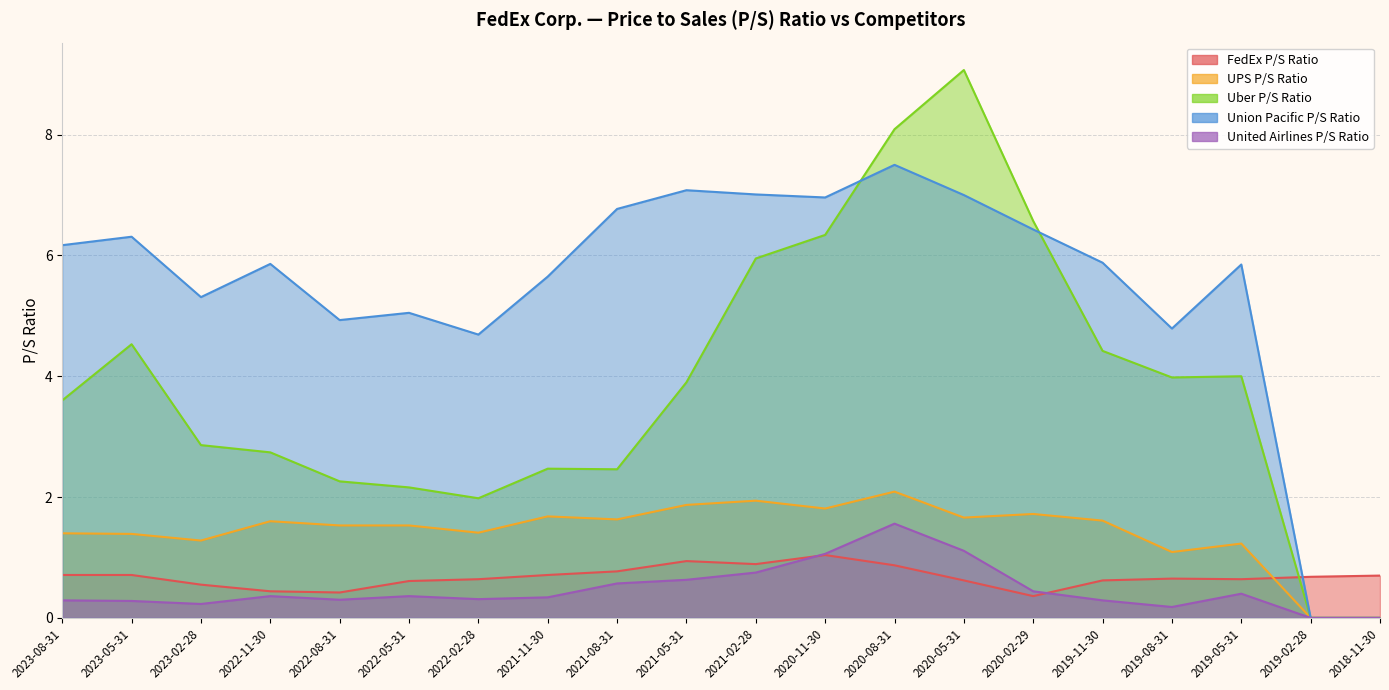

At which category is the sum across all series the highest?

2020-08-31